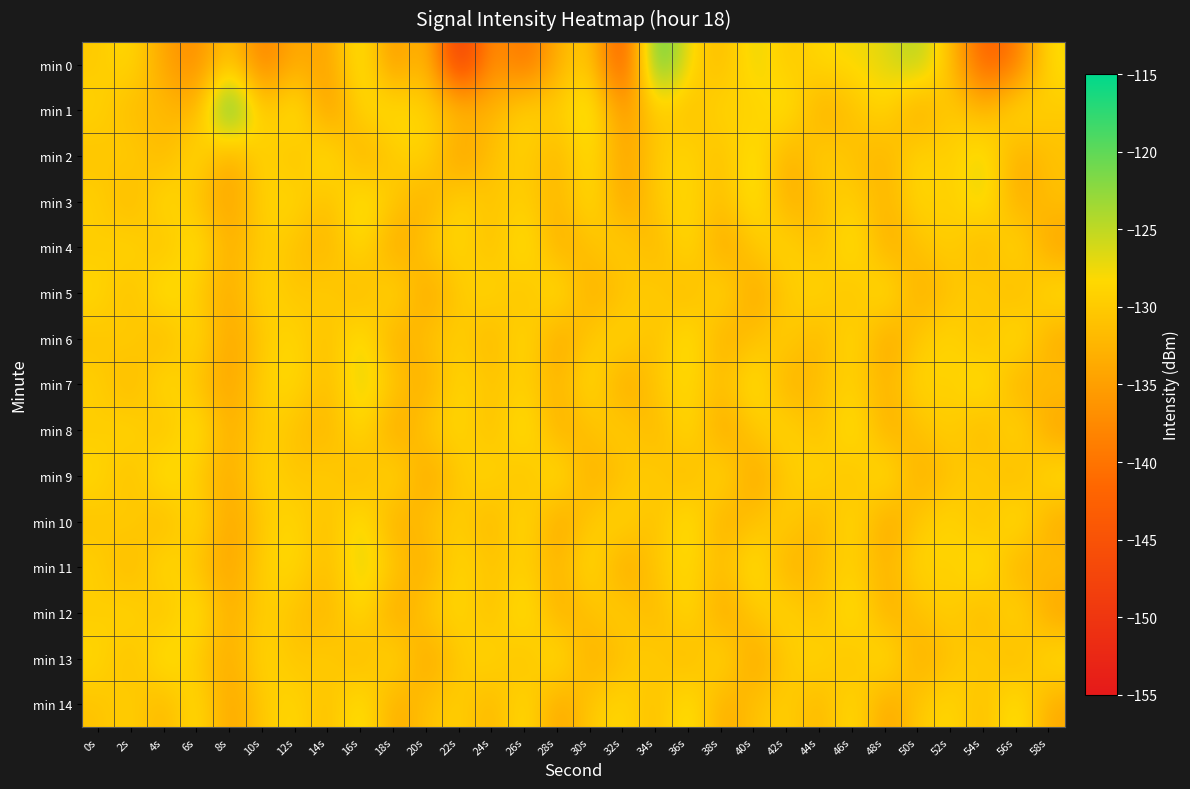

Reading right to left, list all the values displayed in this chart.

min 0: 58s=-127.5	56s=-139.7	54s=-143.5	52s=-131.3	50s=-123.6	48s=-126.9	46s=-127.9	44s=-128.2	42s=-130.6	40s=-126.2	38s=-132.3	36s=-128.1	34s=-116.9	32s=-146.9	30s=-128.8	28s=-133.0	26s=-141.2	24s=-135.2	22s=-151.6	20s=-129.8	18s=-137.2	16s=-125.3	14s=-135.4	12s=-132.9	10s=-139.5	8s=-129.5	6s=-137.7	4s=-134.6	2s=-127.8	0s=-130.1
min 1: 58s=-130.0	56s=-127.0	54s=-133.0	52s=-129.0	50s=-135.0	48s=-128.0	46s=-131.0	44s=-134.0	42s=-126.0	40s=-130.0	38s=-128.0	36s=-132.0	34s=-129.0	32s=-137.0	30s=-125.0	28s=-130.0	26s=-128.0	24s=-133.0	22s=-131.0	20s=-129.0	18s=-127.3	16s=-128.1	14s=-136.8	12s=-125.1	10s=-132.0	8s=-115.1	6s=-134.1	4s=-131.3	2s=-132.2	0s=-128.7
min 2: 58s=-131.0	56s=-134.0	54s=-126.0	52s=-130.0	50s=-128.0	48s=-133.0	46s=-131.0	44s=-129.0	42s=-134.0	40s=-126.0	38s=-132.0	36s=-128.0	34s=-130.0	32s=-135.0	30s=-127.0	28s=-133.0	26s=-129.0	24s=-131.0	22s=-136.0	20s=-128.0	18s=-130.0	16s=-134.0	14s=-126.0	12s=-132.0	10s=-128.0	8s=-135.0	6s=-127.0	4s=-133.0	2s=-129.0	0s=-131.0
min 3: 58s=-131.0	56s=-134.0	54s=-126.0	52s=-130.0	50s=-128.0	48s=-133.0	46s=-129.0	44s=-131.0	42s=-134.0	40s=-126.0	38s=-132.0	36s=-128.0	34s=-130.0	32s=-135.0	30s=-127.0	28s=-133.0	26s=-129.0	24s=-131.0	22s=-128.0	20s=-134.0	18s=-130.0	16s=-126.0	14s=-132.0	12s=-128.0	10s=-129.0	8s=-135.0	6s=-131.0	4s=-127.0	2s=-133.0	0s=-129.0
min 4: 58s=-135.0	56s=-127.0	54s=-133.0	52s=-129.0	50s=-131.0	48s=-134.0	46s=-126.0	44s=-132.0	42s=-128.0	40s=-130.0	38s=-135.0	36s=-127.0	34s=-133.0	32s=-129.0	30s=-131.0	28s=-134.0	26s=-126.0	24s=-132.0	22s=-128.0	20s=-130.0	18s=-135.0	16s=-127.0	14s=-133.0	12s=-131.0	10s=-129.0	8s=-134.0	6s=-126.0	4s=-132.0	2s=-128.0	0s=-130.0
min 5: 58s=-127.0	56s=-133.0	54s=-129.0	52s=-131.0	50s=-134.0	48s=-126.0	46s=-132.0	44s=-128.0	42s=-130.0	40s=-135.0	38s=-127.0	36s=-133.0	34s=-129.0	32s=-131.0	30s=-134.0	28s=-126.0	26s=-132.0	24s=-128.0	22s=-130.0	20s=-135.0	18s=-127.0	16s=-133.0	14s=-129.0	12s=-131.0	10s=-128.0	8s=-134.0	6s=-130.0	4s=-126.0	2s=-132.0	0s=-128.0
min 6: 58s=-134.0	56s=-126.0	54s=-132.0	52s=-128.0	50s=-130.0	48s=-135.0	46s=-127.0	44s=-133.0	42s=-129.0	40s=-131.0	38s=-134.0	36s=-126.0	34s=-132.0	32s=-128.0	30s=-130.0	28s=-135.0	26s=-127.0	24s=-133.0	22s=-129.0	20s=-131.0	18s=-134.0	16s=-126.0	14s=-132.0	12s=-128.0	10s=-130.0	8s=-135.0	6s=-127.0	4s=-133.0	2s=-129.0	0s=-131.0
min 7: 58s=-131.0	56s=-134.0	54s=-126.0	52s=-130.0	50s=-128.0	48s=-133.0	46s=-129.0	44s=-131.0	42s=-134.0	40s=-126.0	38s=-132.0	36s=-128.0	34s=-130.0	32s=-135.0	30s=-127.0	28s=-133.0	26s=-129.0	24s=-131.0	22s=-128.0	20s=-134.0	18s=-130.0	16s=-126.0	14s=-132.0	12s=-128.0	10s=-129.0	8s=-135.0	6s=-131.0	4s=-127.0	2s=-133.0	0s=-129.0
min 8: 58s=-135.0	56s=-127.0	54s=-133.0	52s=-129.0	50s=-131.0	48s=-134.0	46s=-126.0	44s=-132.0	42s=-128.0	40s=-130.0	38s=-135.0	36s=-127.0	34s=-133.0	32s=-129.0	30s=-131.0	28s=-134.0	26s=-126.0	24s=-132.0	22s=-128.0	20s=-130.0	18s=-135.0	16s=-127.0	14s=-133.0	12s=-131.0	10s=-129.0	8s=-134.0	6s=-126.0	4s=-132.0	2s=-128.0	0s=-130.0
min 9: 58s=-127.0	56s=-133.0	54s=-129.0	52s=-131.0	50s=-134.0	48s=-126.0	46s=-132.0	44s=-128.0	42s=-130.0	40s=-135.0	38s=-127.0	36s=-133.0	34s=-129.0	32s=-131.0	30s=-134.0	28s=-126.0	26s=-132.0	24s=-128.0	22s=-130.0	20s=-135.0	18s=-127.0	16s=-133.0	14s=-129.0	12s=-131.0	10s=-128.0	8s=-134.0	6s=-130.0	4s=-126.0	2s=-132.0	0s=-128.0
min 10: 58s=-134.0	56s=-126.0	54s=-132.0	52s=-128.0	50s=-130.0	48s=-135.0	46s=-127.0	44s=-133.0	42s=-129.0	40s=-131.0	38s=-134.0	36s=-126.0	34s=-132.0	32s=-128.0	30s=-130.0	28s=-135.0	26s=-127.0	24s=-133.0	22s=-129.0	20s=-131.0	18s=-134.0	16s=-126.0	14s=-132.0	12s=-128.0	10s=-130.0	8s=-135.0	6s=-127.0	4s=-133.0	2s=-129.0	0s=-131.0
min 11: 58s=-131.0	56s=-134.0	54s=-126.0	52s=-130.0	50s=-128.0	48s=-133.0	46s=-129.0	44s=-131.0	42s=-134.0	40s=-126.0	38s=-132.0	36s=-128.0	34s=-130.0	32s=-135.0	30s=-127.0	28s=-133.0	26s=-129.0	24s=-131.0	22s=-128.0	20s=-134.0	18s=-130.0	16s=-126.0	14s=-132.0	12s=-128.0	10s=-129.0	8s=-135.0	6s=-131.0	4s=-127.0	2s=-133.0	0s=-129.0
min 12: 58s=-135.0	56s=-127.0	54s=-133.0	52s=-129.0	50s=-131.0	48s=-134.0	46s=-126.0	44s=-132.0	42s=-128.0	40s=-130.0	38s=-135.0	36s=-127.0	34s=-133.0	32s=-129.0	30s=-131.0	28s=-134.0	26s=-126.0	24s=-132.0	22s=-128.0	20s=-130.0	18s=-135.0	16s=-127.0	14s=-133.0	12s=-131.0	10s=-129.0	8s=-134.0	6s=-126.0	4s=-132.0	2s=-128.0	0s=-130.0
min 13: 58s=-127.0	56s=-133.0	54s=-129.0	52s=-131.0	50s=-134.0	48s=-126.0	46s=-132.0	44s=-128.0	42s=-130.0	40s=-135.0	38s=-127.0	36s=-133.0	34s=-129.0	32s=-131.0	30s=-134.0	28s=-126.0	26s=-132.0	24s=-128.0	22s=-130.0	20s=-135.0	18s=-127.0	16s=-133.0	14s=-129.0	12s=-131.0	10s=-128.0	8s=-134.0	6s=-130.0	4s=-126.0	2s=-132.0	0s=-128.0
min 14: 58s=-134.0	56s=-126.0	54s=-132.0	52s=-128.0	50s=-130.0	48s=-135.0	46s=-127.0	44s=-133.0	42s=-129.0	40s=-131.0	38s=-134.0	36s=-126.0	34s=-132.0	32s=-128.0	30s=-130.0	28s=-135.0	26s=-127.0	24s=-133.0	22s=-129.0	20s=-131.0	18s=-134.0	16s=-126.0	14s=-132.0	12s=-128.0	10s=-130.0	8s=-135.0	6s=-127.0	4s=-133.0	2s=-129.0	0s=-131.0